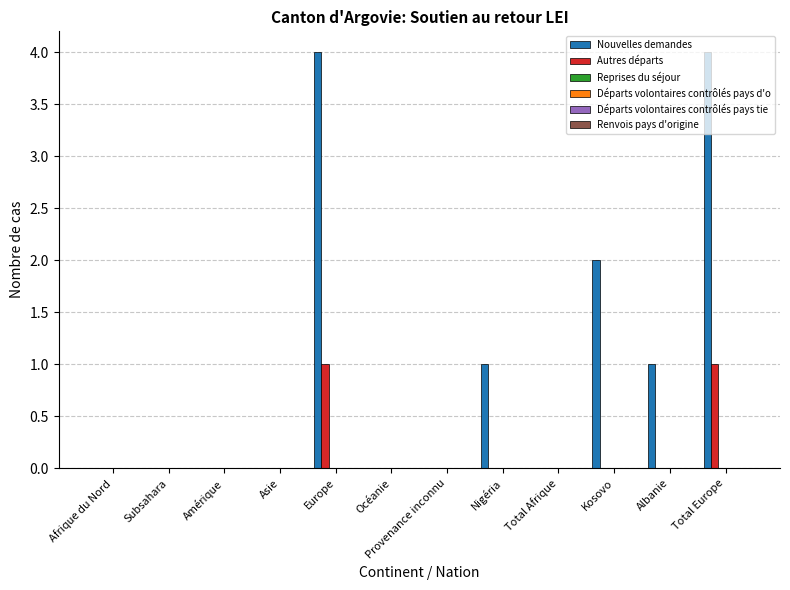

What is the greatest value displayed?

4